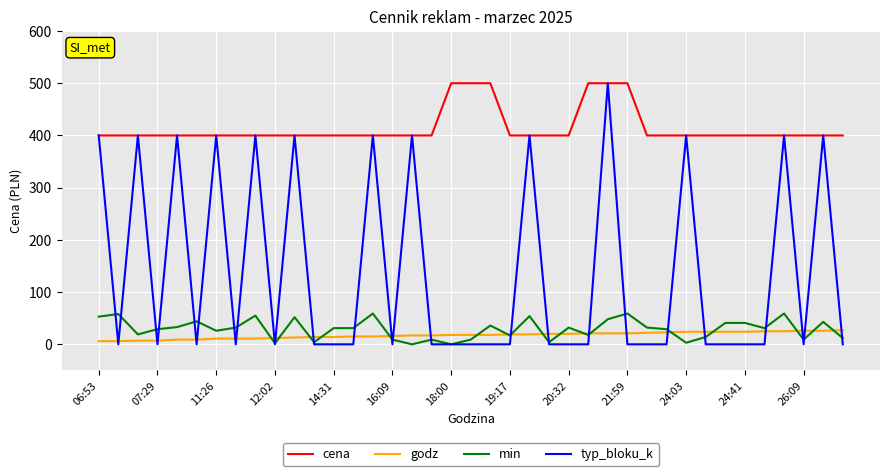

Which series has the largest total across all categories?

cena